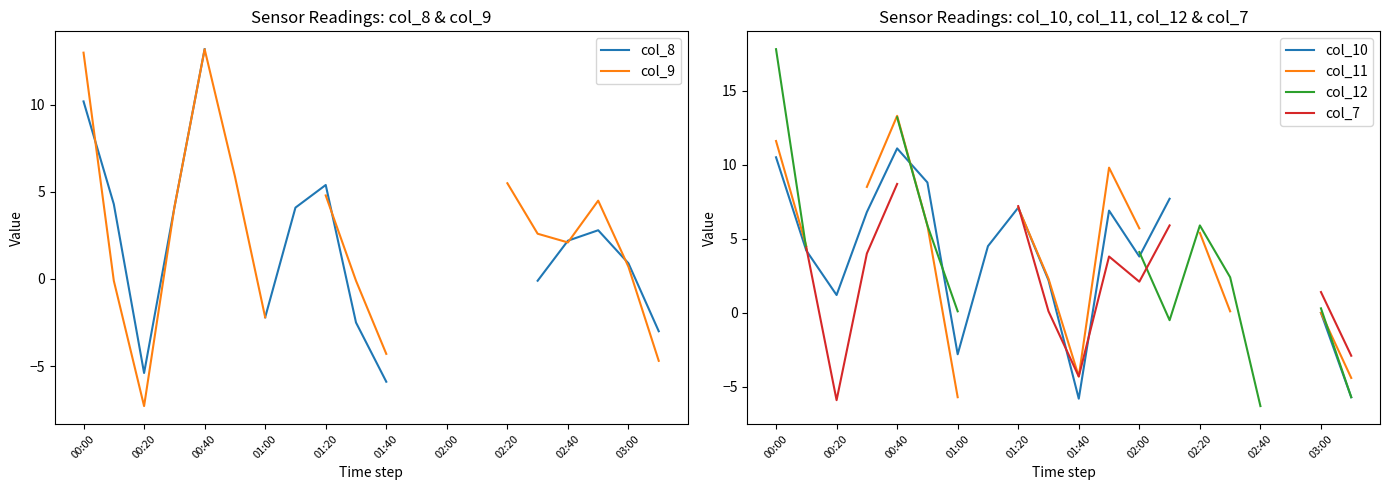

At 01:40, list the series in order from largest to smallest.

col_9, col_11, col_12, col_7, col_10, col_8